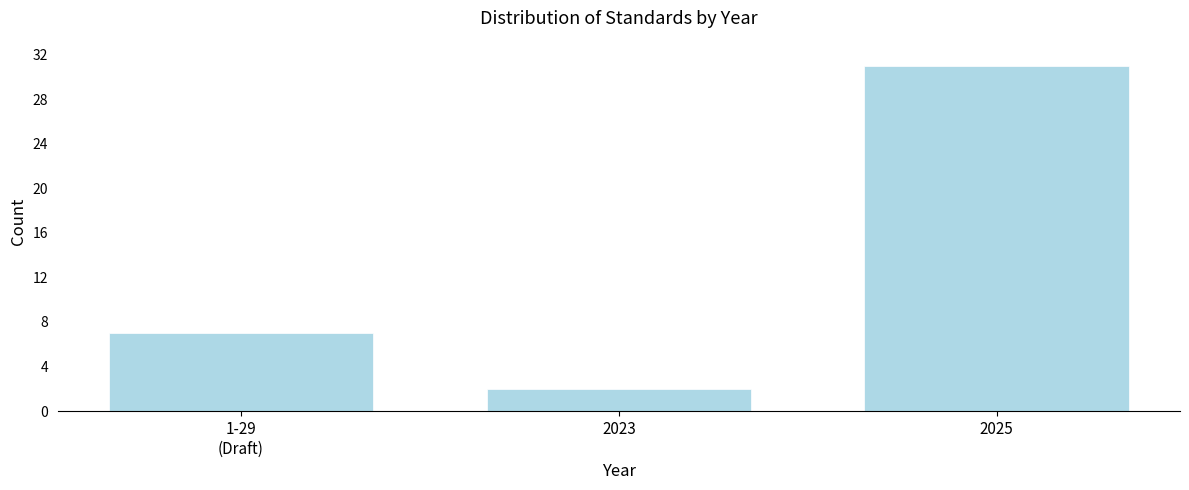

Reading left to right, transcribe all the data shown in this chart.

7	2	31